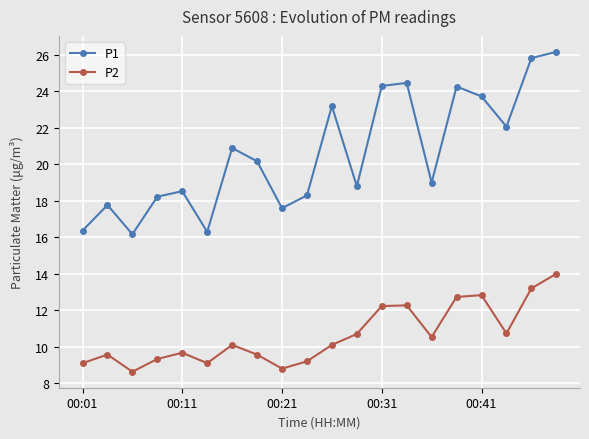

What is the difference between the maximum and minimum values in the P1 series?

10.0